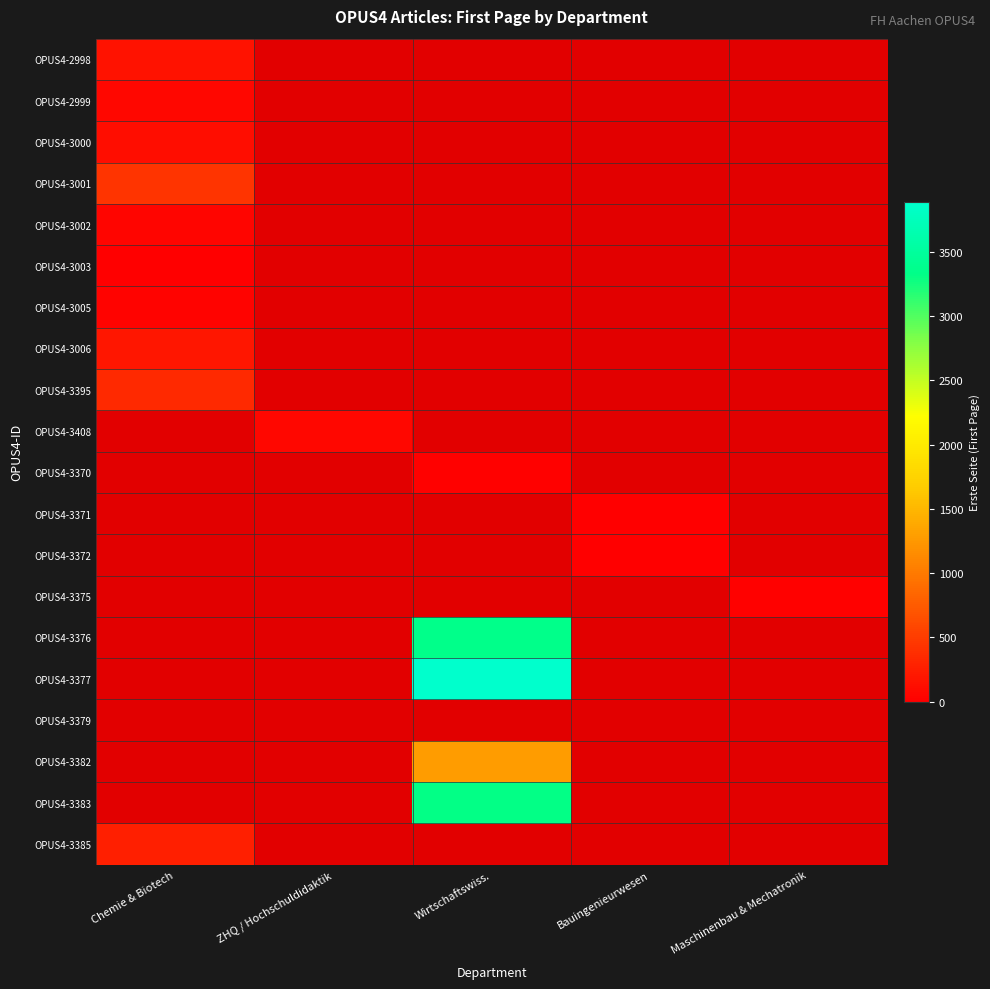

True or false: OPUS4-3376 has a value of 0.6 at ZHQ / Hochschuldidaktik.

False